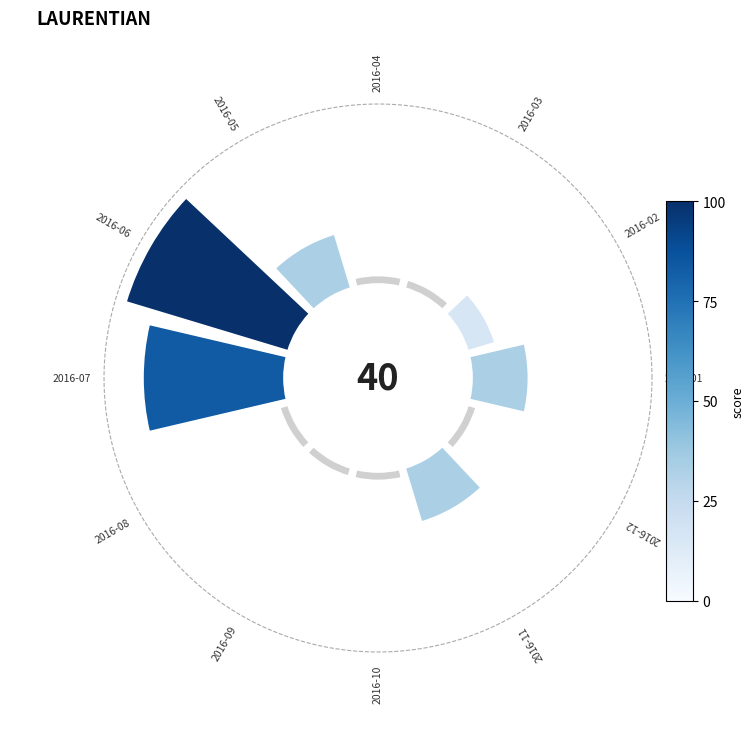

How many segments does this pie chart have?

12